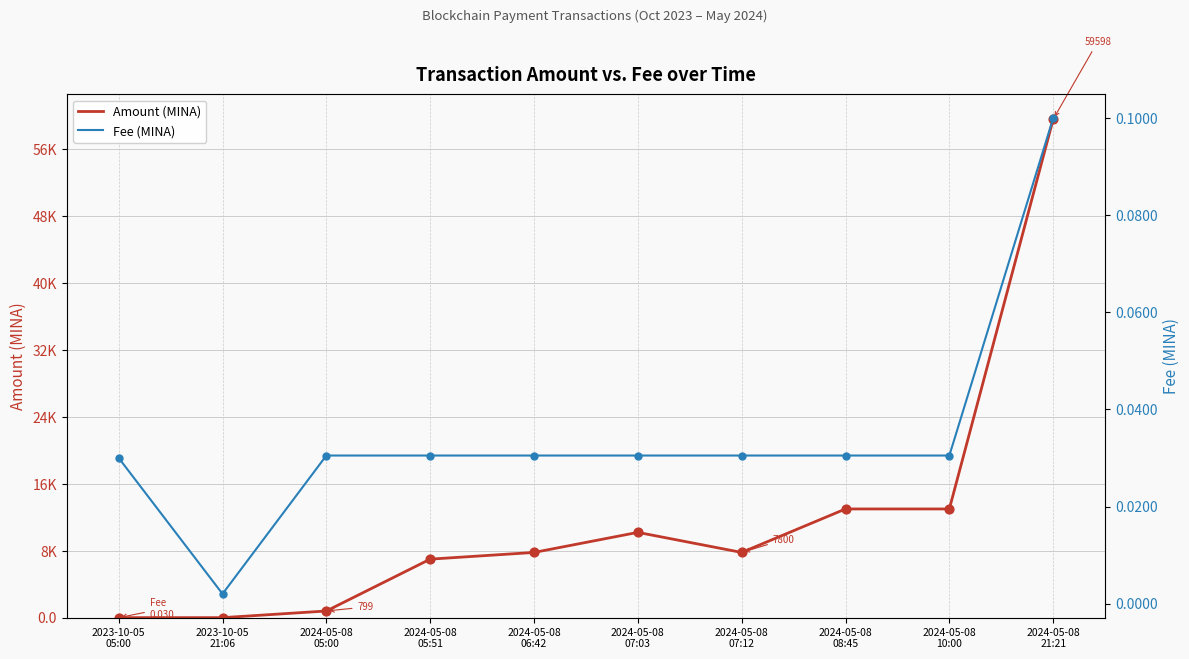

Which series has the largest Y range (max minus min)?

Amount (MINA)